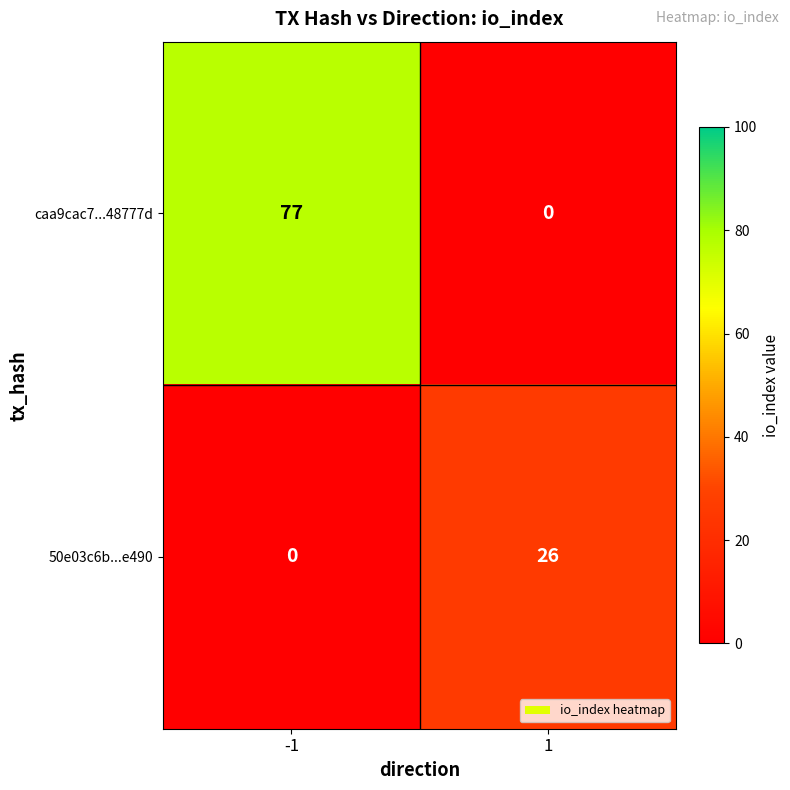

List the series in order of their peak value, highest first.

caa9cac7...48777d, 50e03c6b...e490